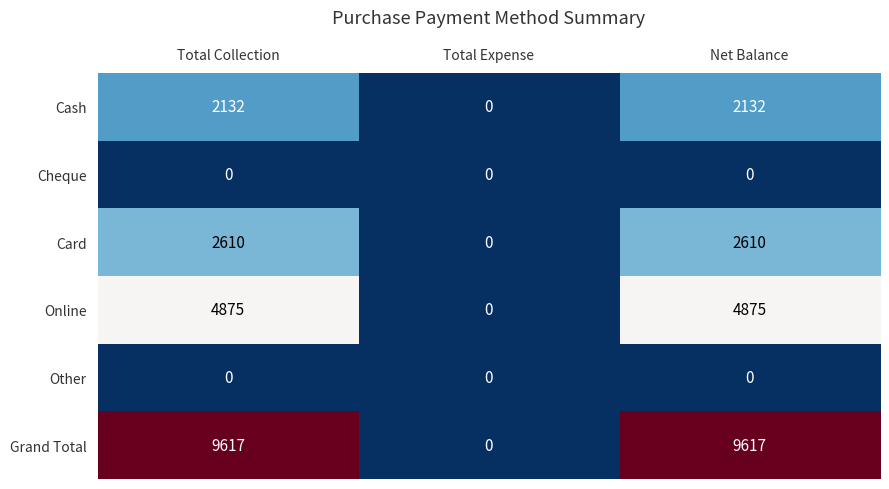

Is it true that Cash equals 2132 at Total Collection?

True